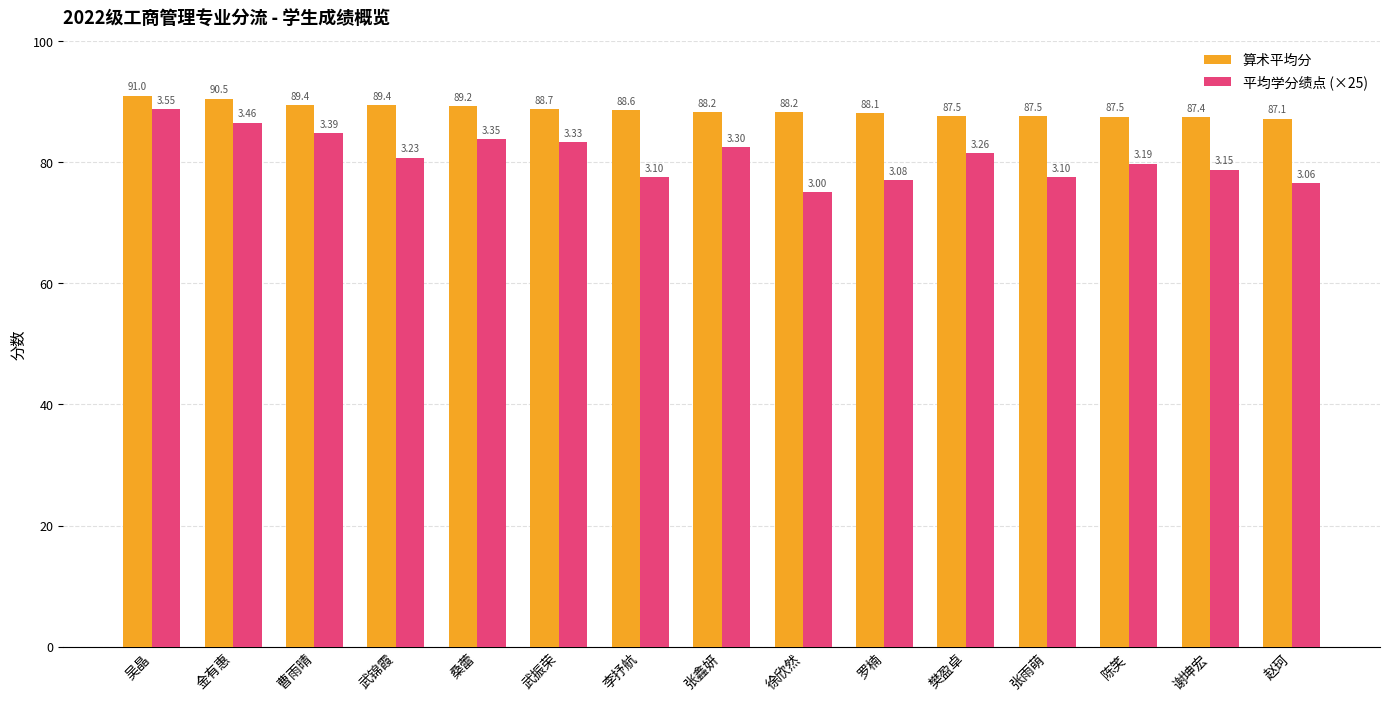

What is the difference between the second highest and second lowest values in the 平均学分绩点 (×25) series?

10.0